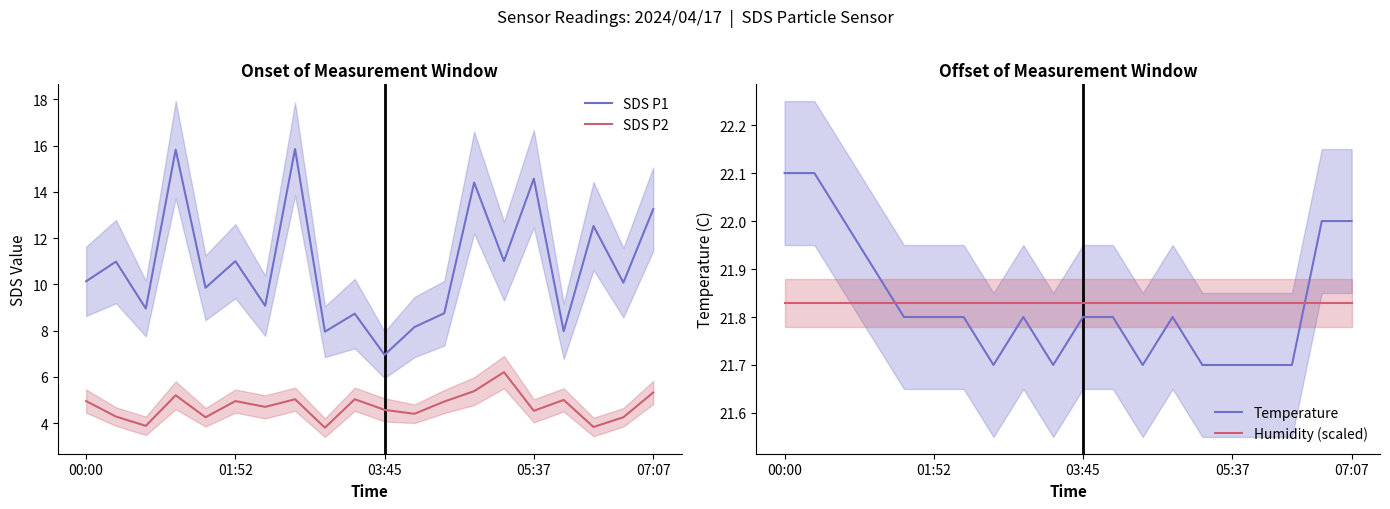

True or false: SDS P2 has a value of 4.7 at 6.

True